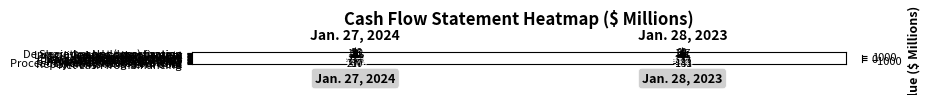

What is the difference between the maximum and minimum values in the LIFO charge series?

37